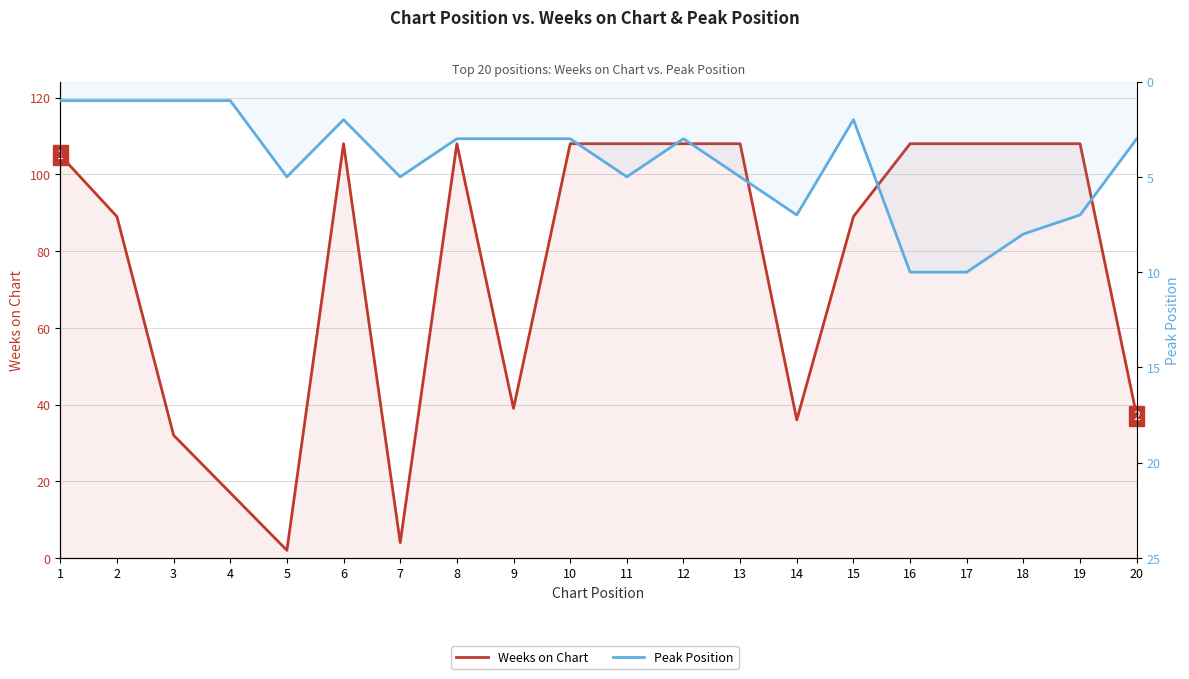

What value does the Peak Position series have at 14?

7